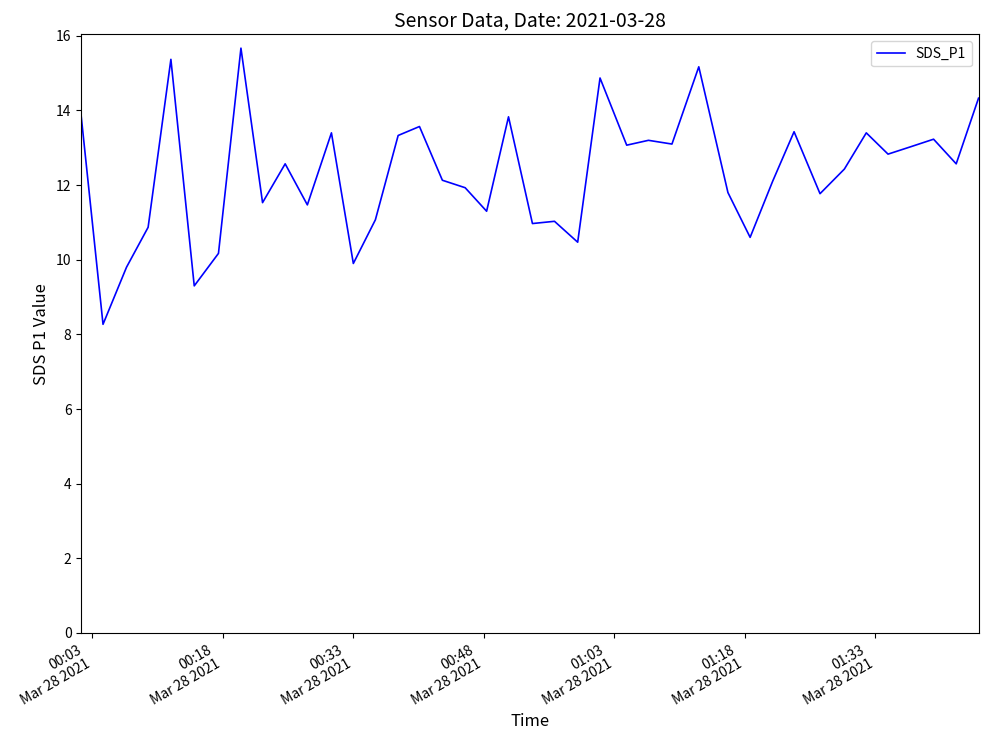

What is the difference between the maximum and minimum values?

7.4